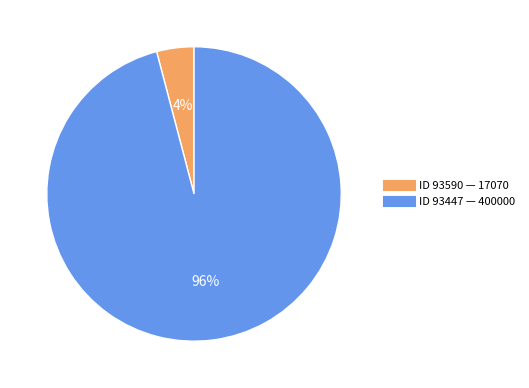

Is there any slice that represents more than half of the pie?

Yes